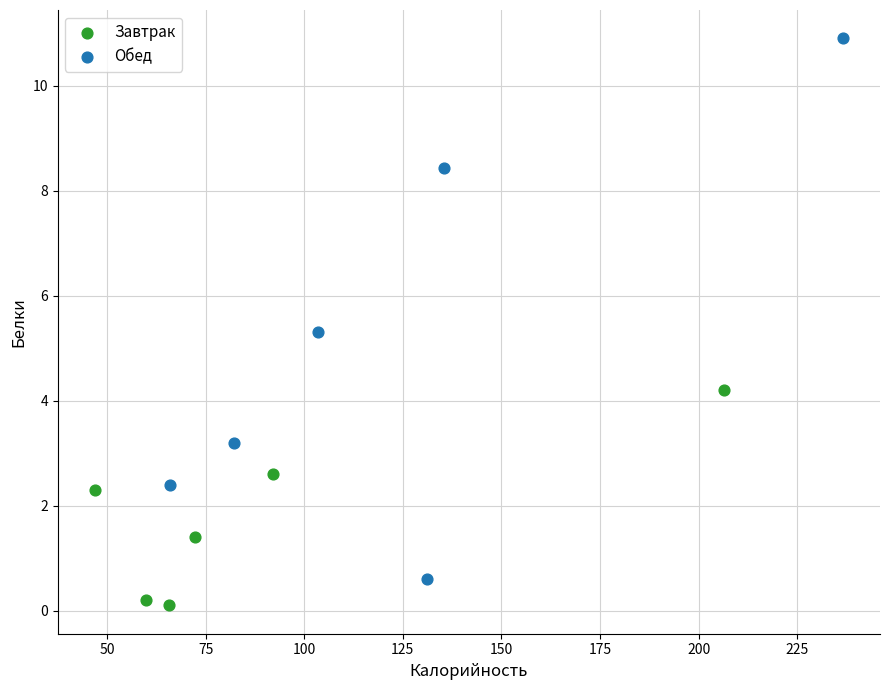

What are all the series names shown in the legend?

Завтрак, Обед